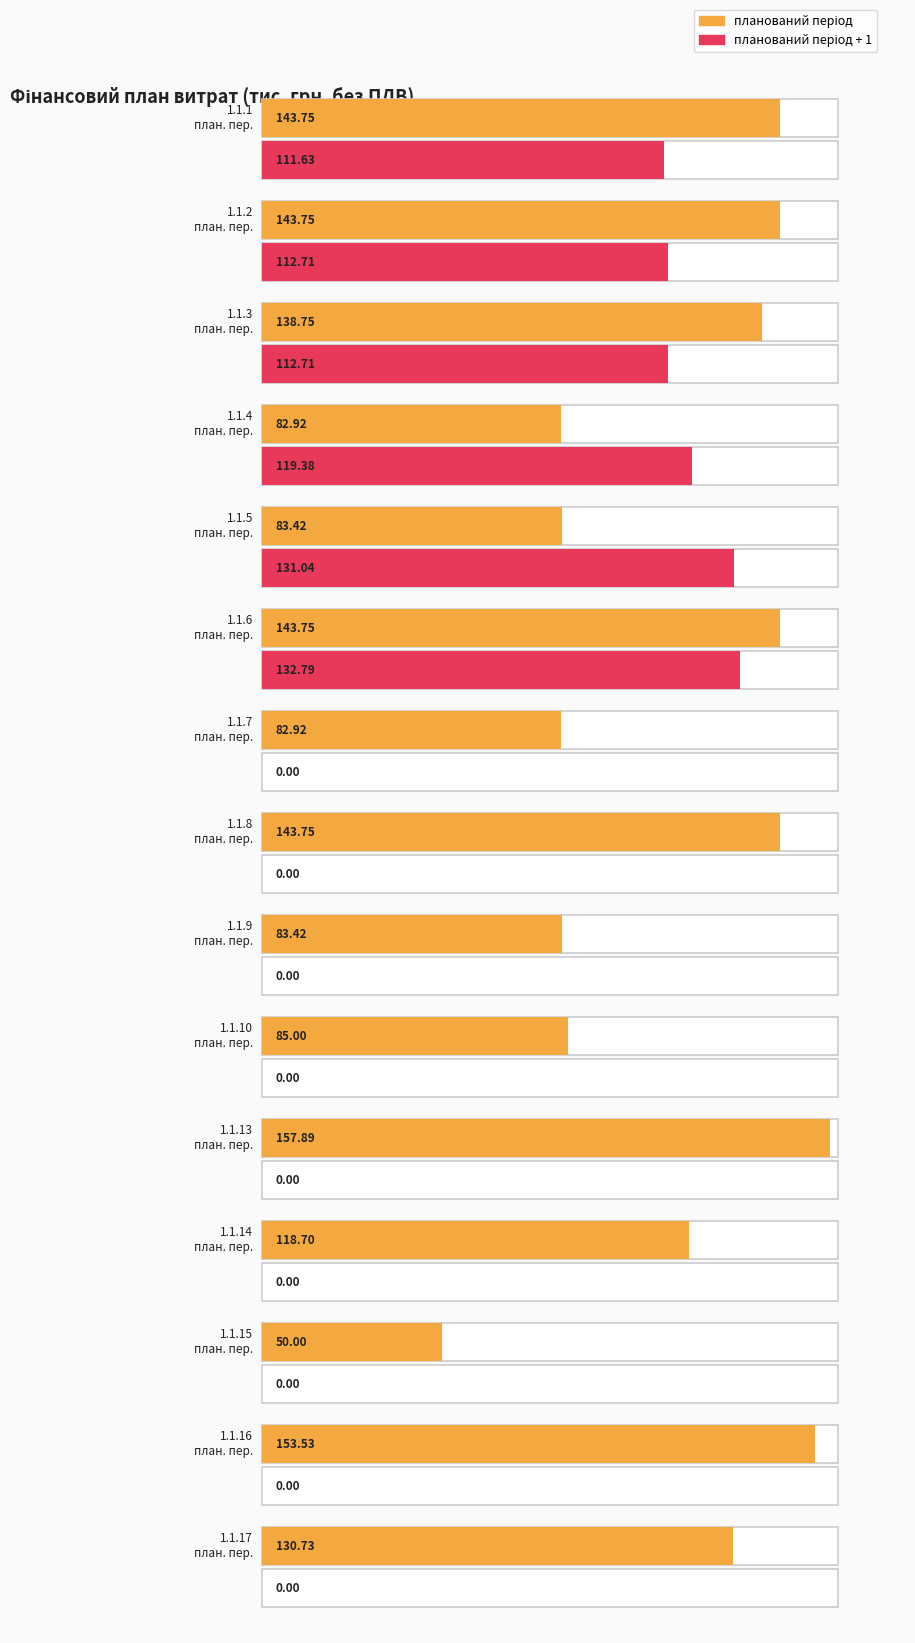

What is the maximum value shown in the chart?

157.9